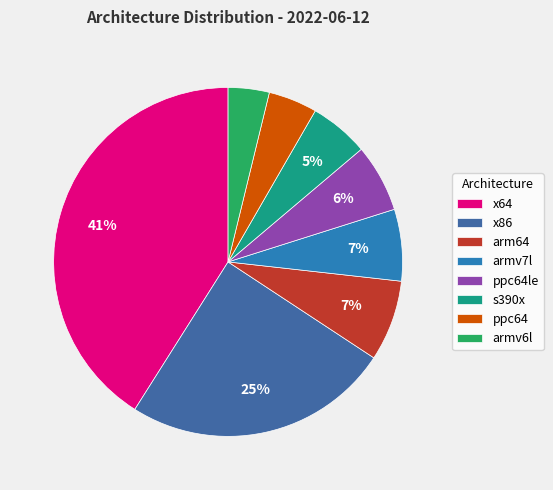

To the nearest percent, what percentage of the pie is ppc64?

5%